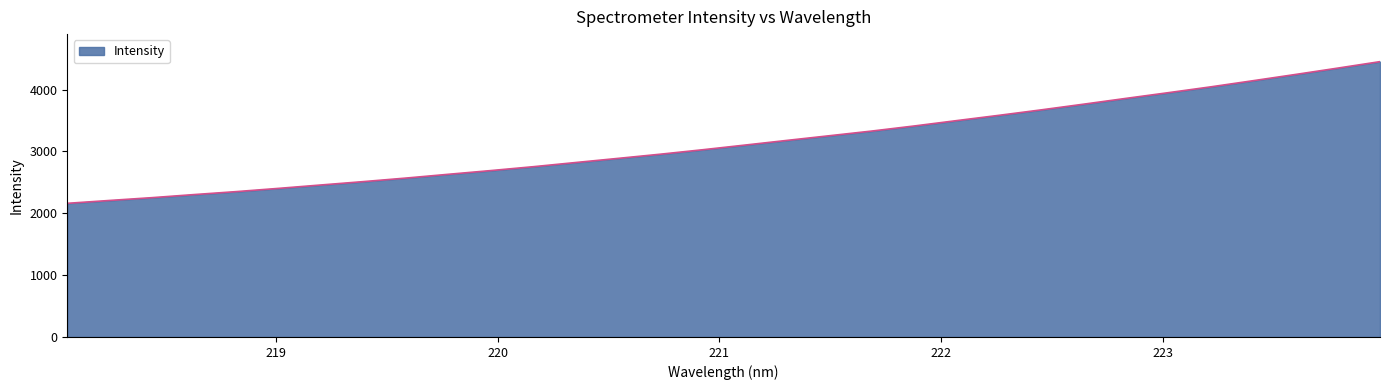

Count the number of categories in the chart.

32